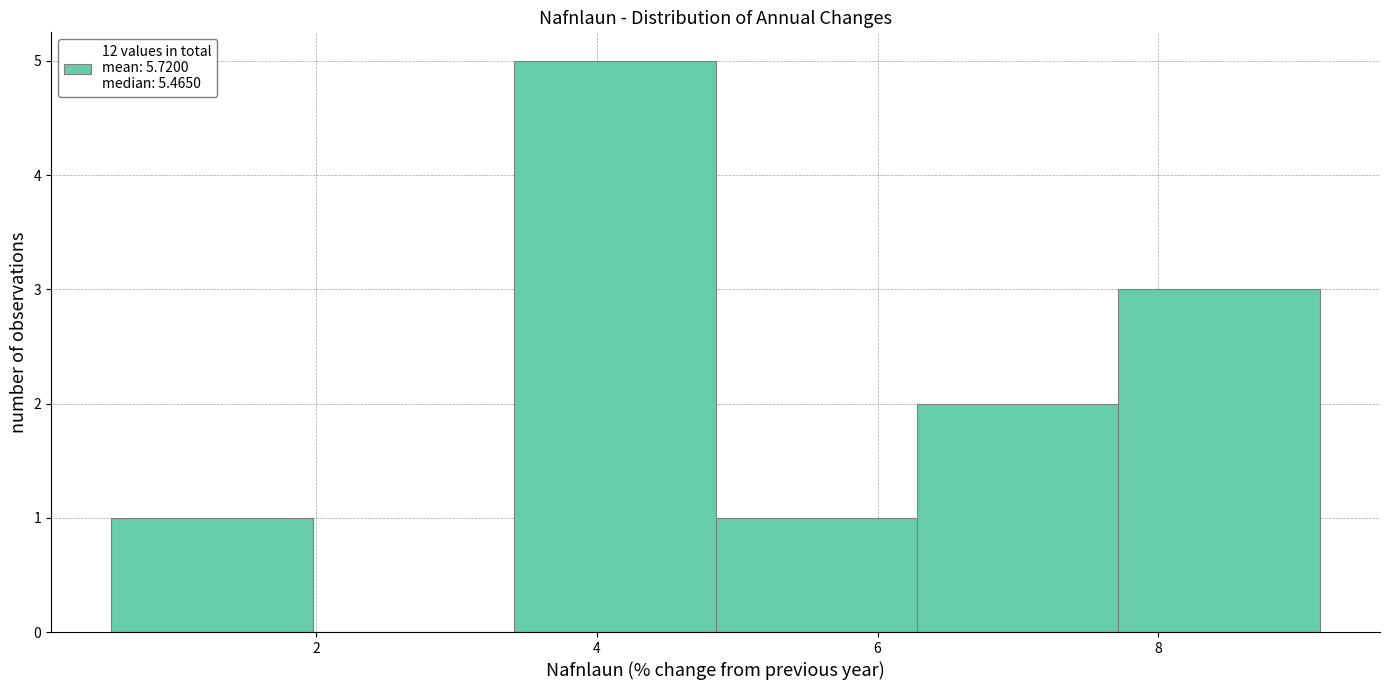

Reading left to right, list every bar in this chart as the range it spans on the x-axis followed by its height. Neither the bar edges nor the heights are printed on the chart, so give them approximately, as read against the axes.

0.6 to 2.0: 1
2.0 to 3.4: 0
3.4 to 4.8: 5
4.8 to 6.2: 1
6.2 to 7.8: 2
7.8 to 9.2: 3